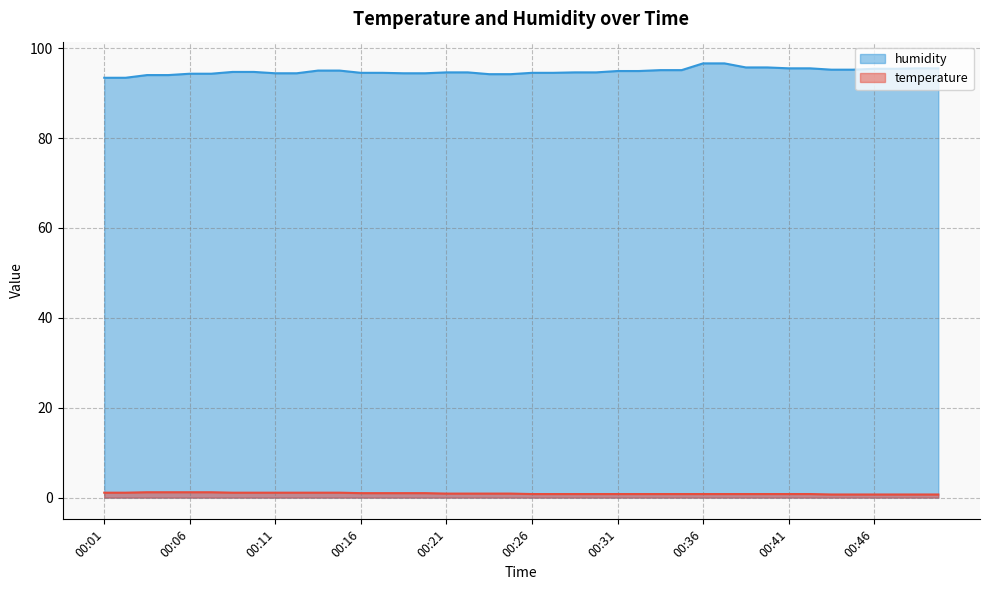

Which series has the largest total across all categories?

humidity